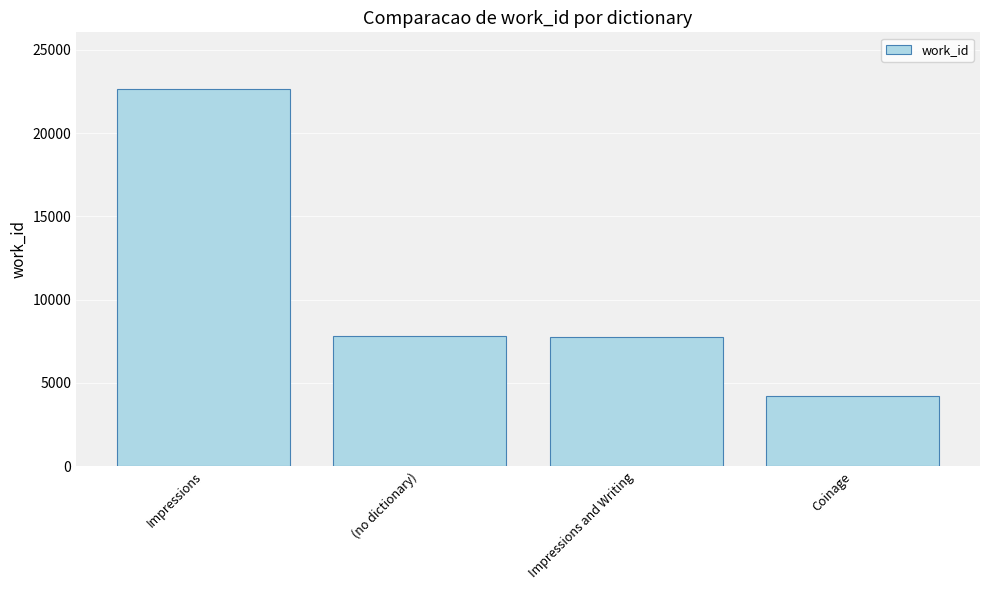

The chart shows a value of 4229 at Coinage. True or false?

True